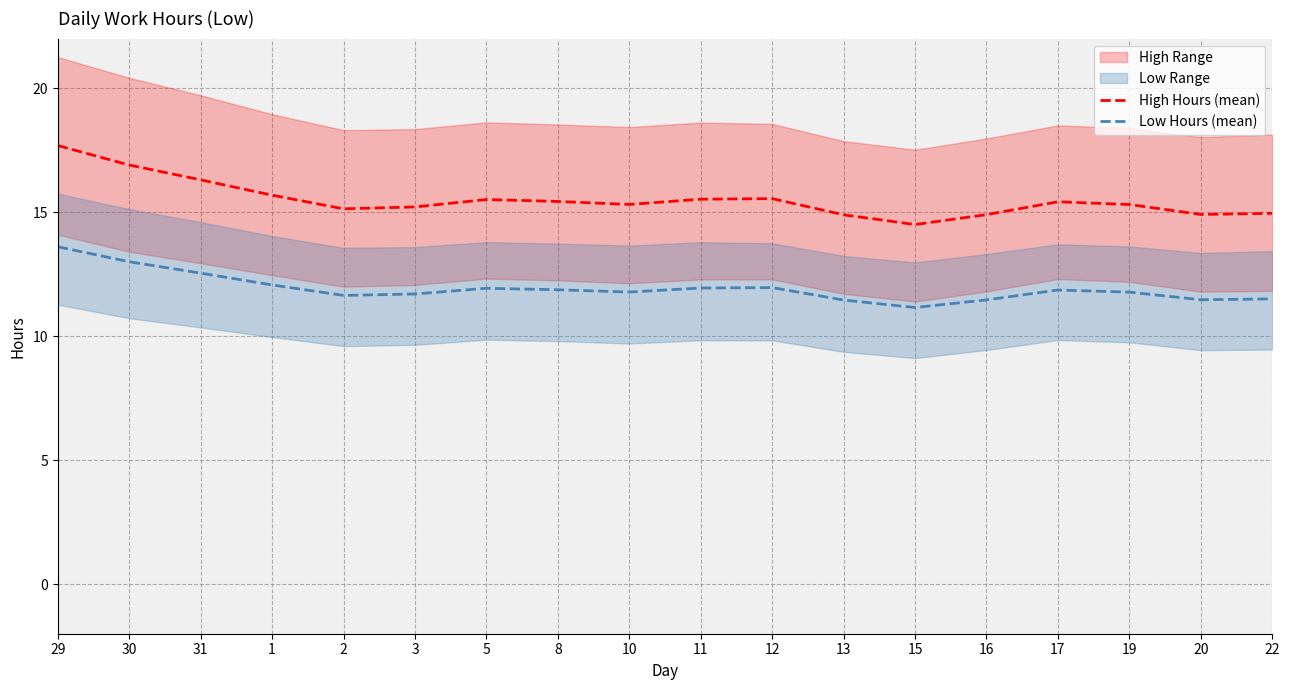

True or false: High Hours (mean) and Low Hours (mean) cross at least once.

False